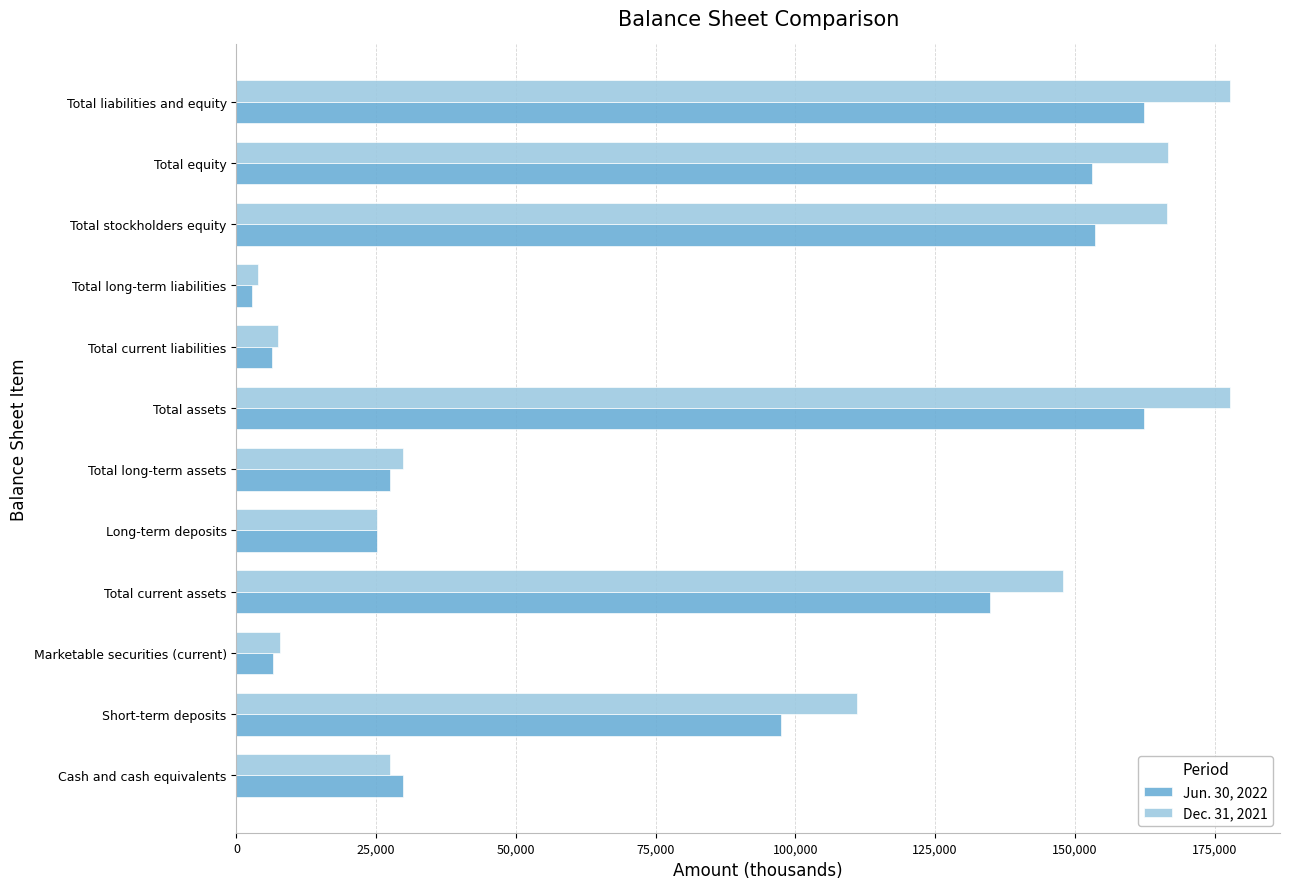

Rank the series by their average value, from lowest to highest.

Jun. 30, 2022, Dec. 31, 2021